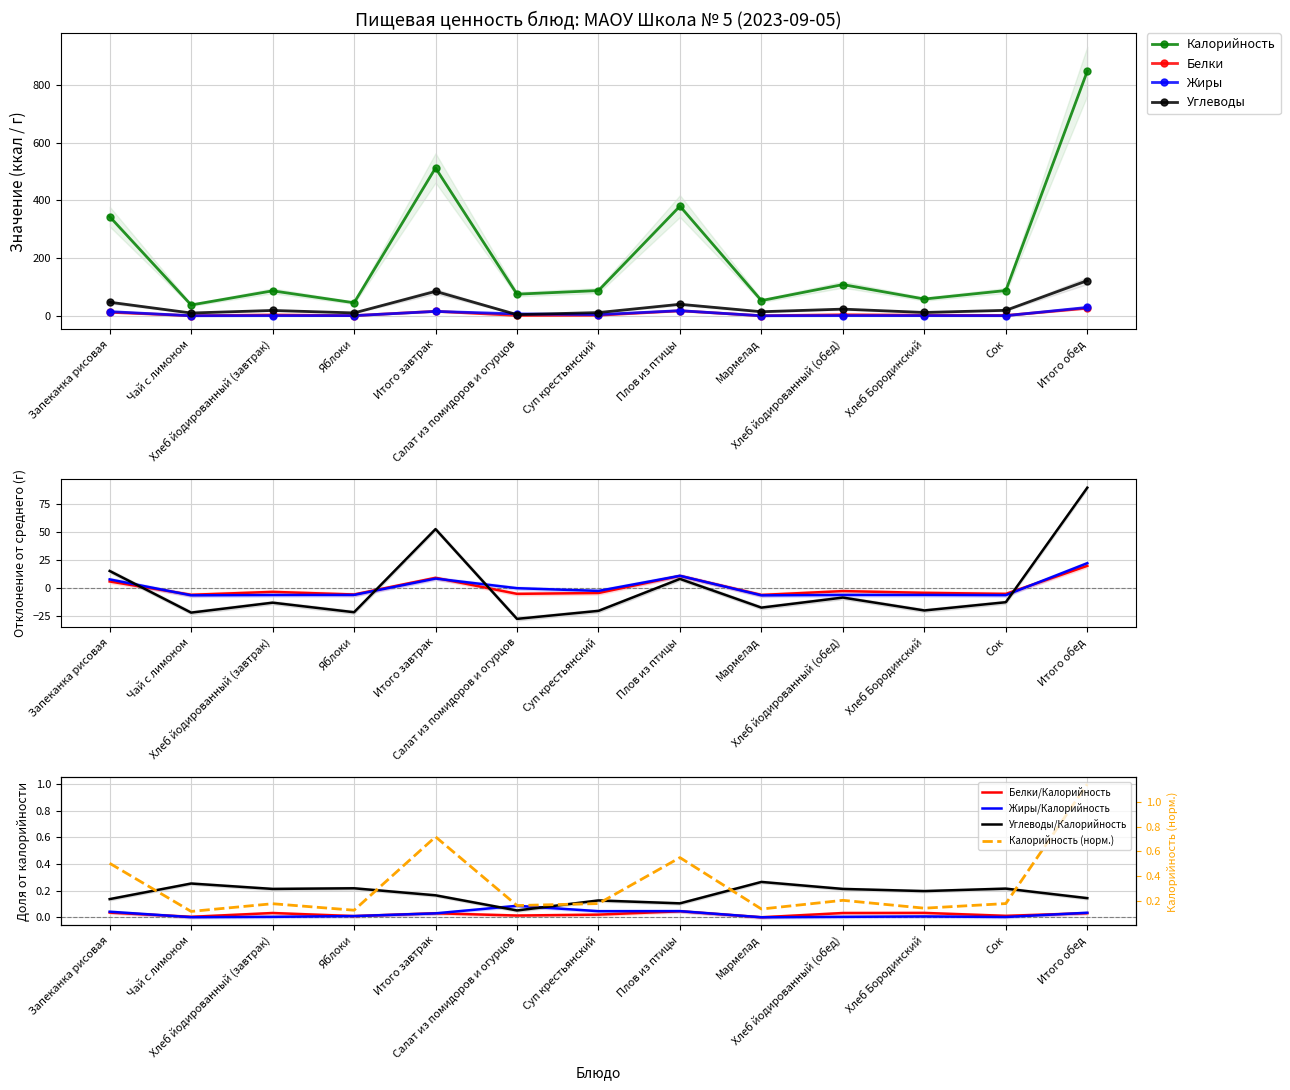

What is the sum of all Калорийность values?

2721.2